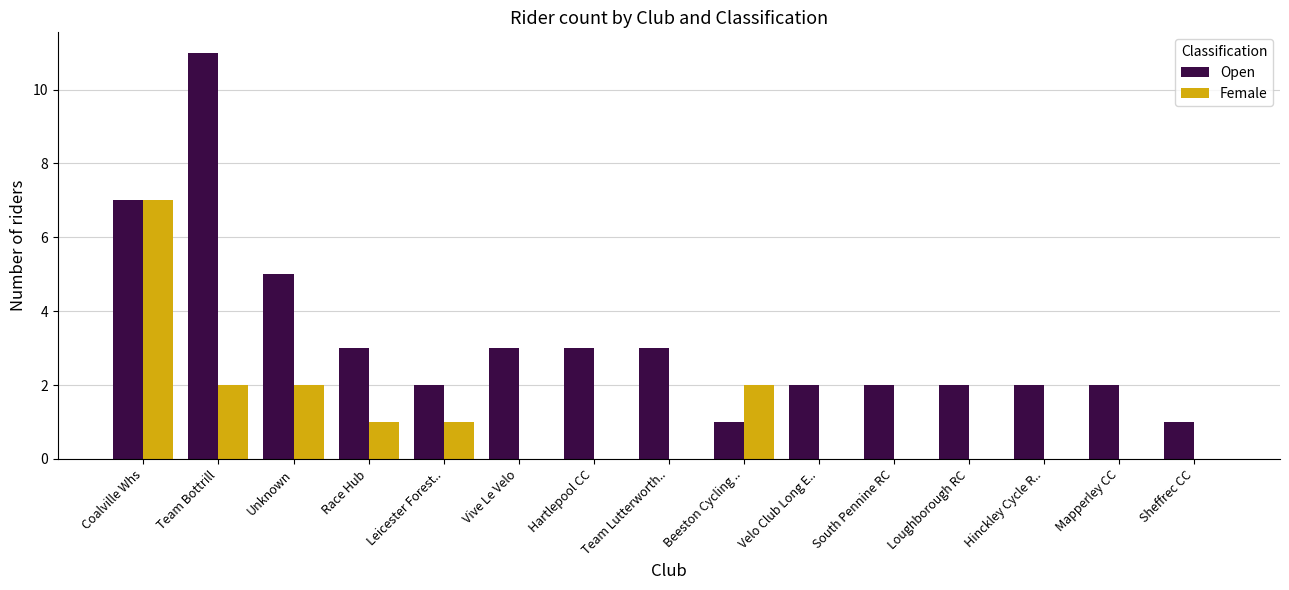

Reading left to right, what are all the values shown in this chart?

Open: 7	11	5	3	2	3	3	3	1	2	2	2	2	2	1
Female: 7	2	2	1	1	0	0	0	2	0	0	0	0	0	0